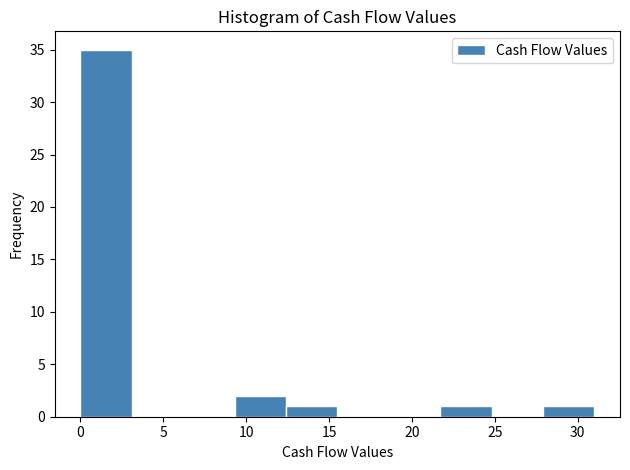

Reading left to right, transcribe this chart: for each bar, give the range it covers on the x-axis and its height. Neither the bar edges nor the heights are printed on the chart, so give them approximately, as read against the axes.

0.0 to 3.1: 35
3.1 to 6.2: 0
6.2 to 9.3: 0
9.3 to 12.4: 2
12.4 to 15.5: 1
15.5 to 18.6: 0
18.6 to 21.7: 0
21.7 to 24.8: 1
24.8 to 27.9: 0
27.9 to 31.0: 1